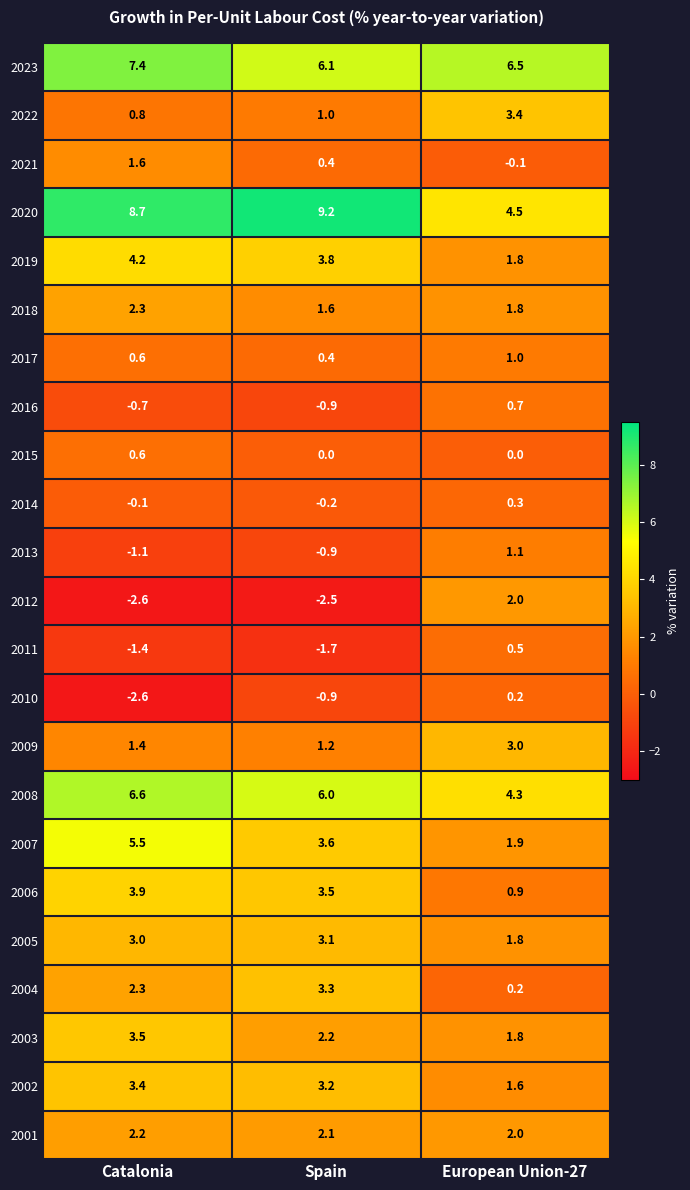

What is the greatest value displayed?

9.2